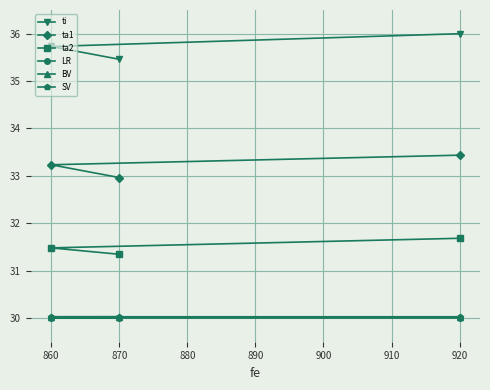

Which label corresponds to the largest value in the chart?

920